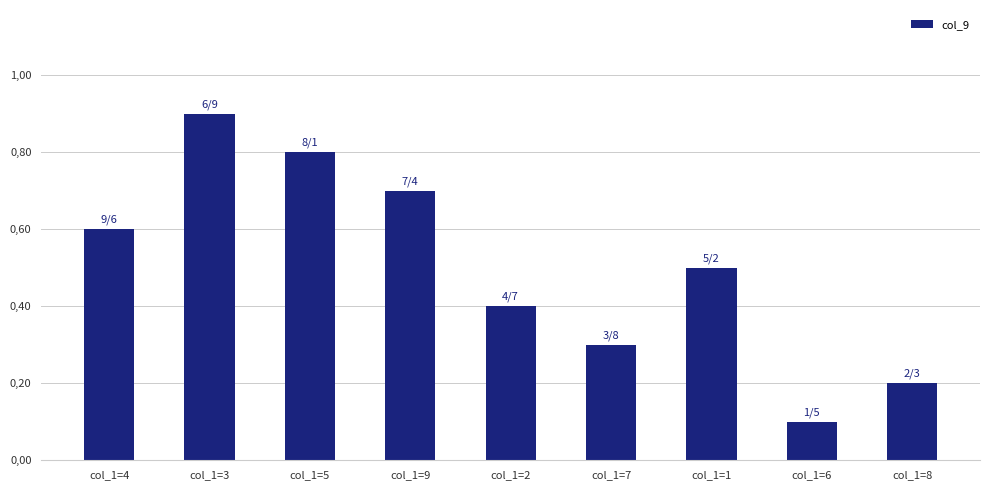

Reading right to left, transcribe all the data shown in this chart.

2	1	5	3	4	7	8	9	6